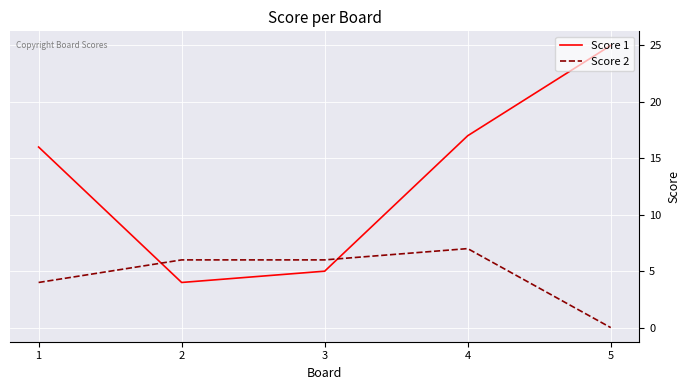

Where is the first local minimum for Score 1?

2